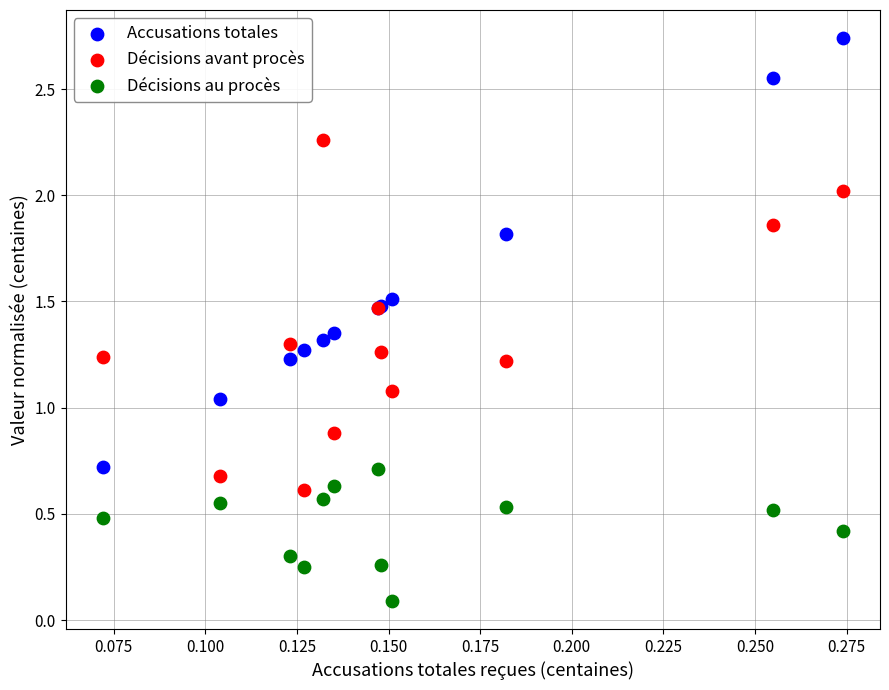

Which series has the largest Y range (max minus min)?

Accusations totales